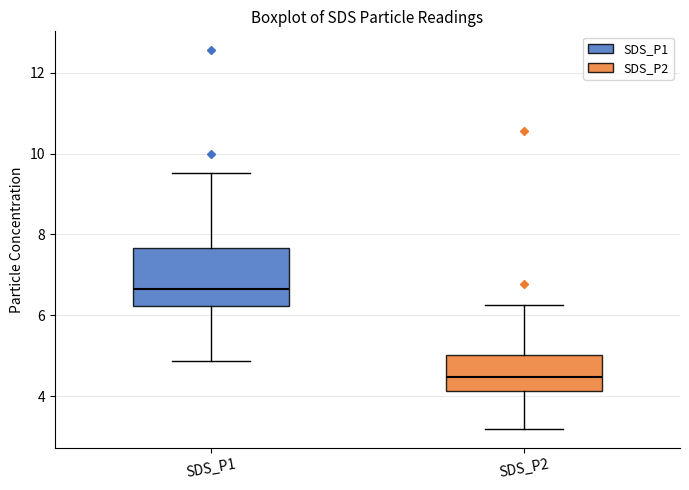

Which box is the tallest, from its lower edge to its upper edge?

SDS_P1